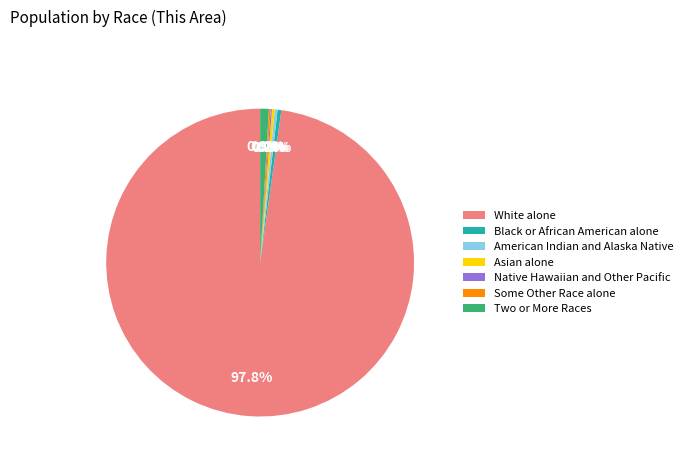

Is Asian alone the majority of the pie?

No